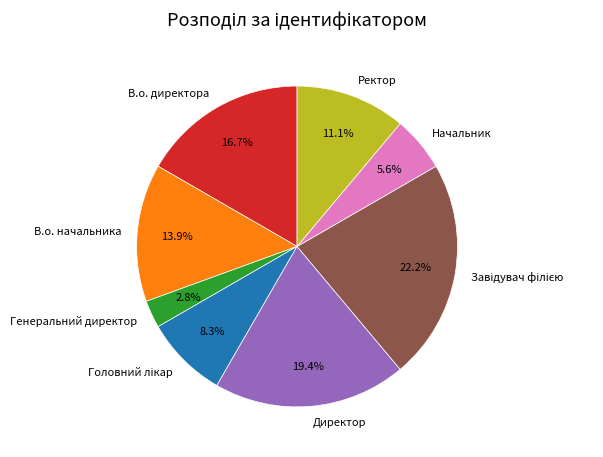

What is the ratio of the value at Начальник to the value at Директор?

0.3